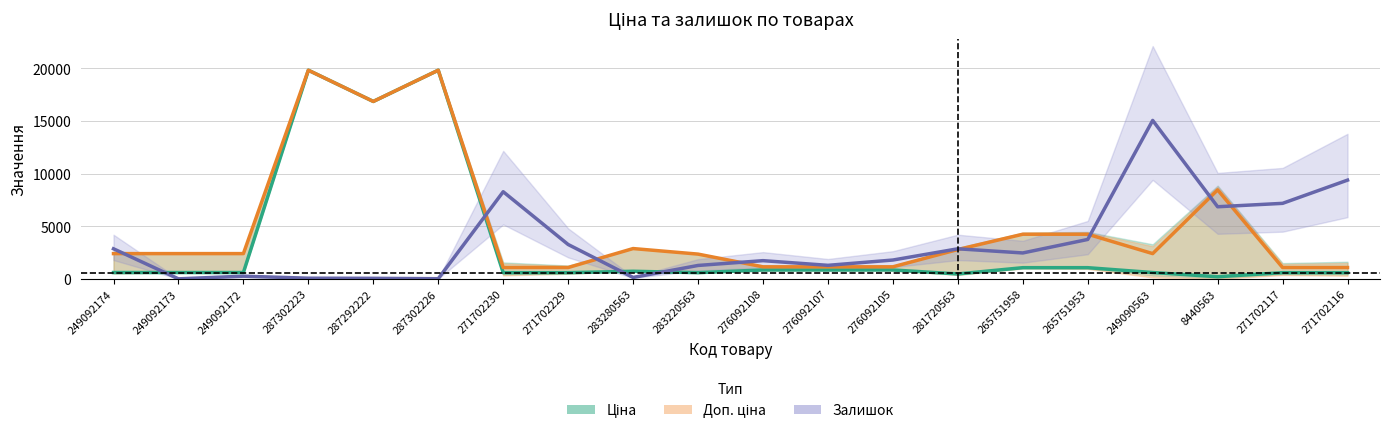

Is this an area chart (filled region under the line)?

No